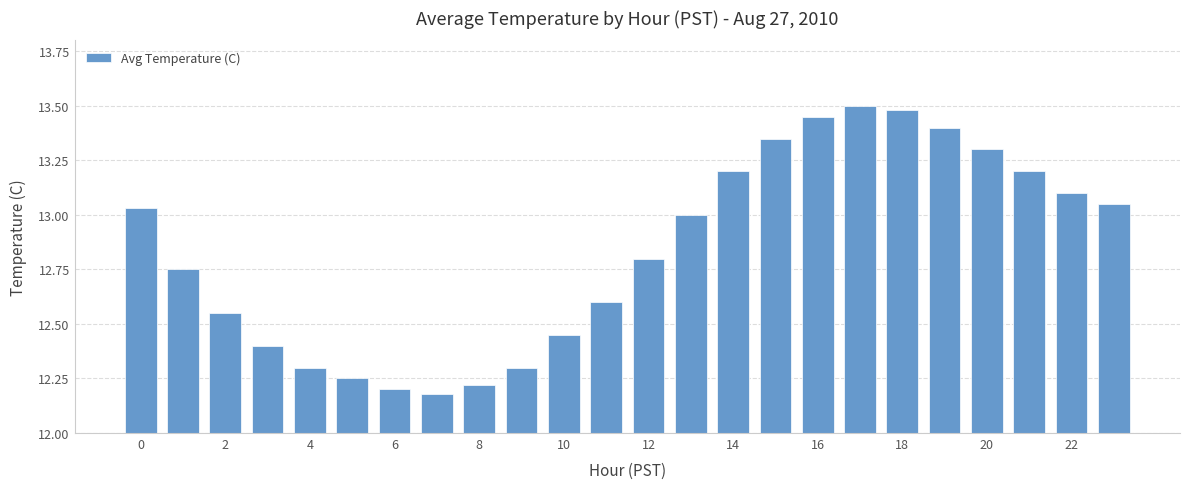

How many series are shown in this chart?

1